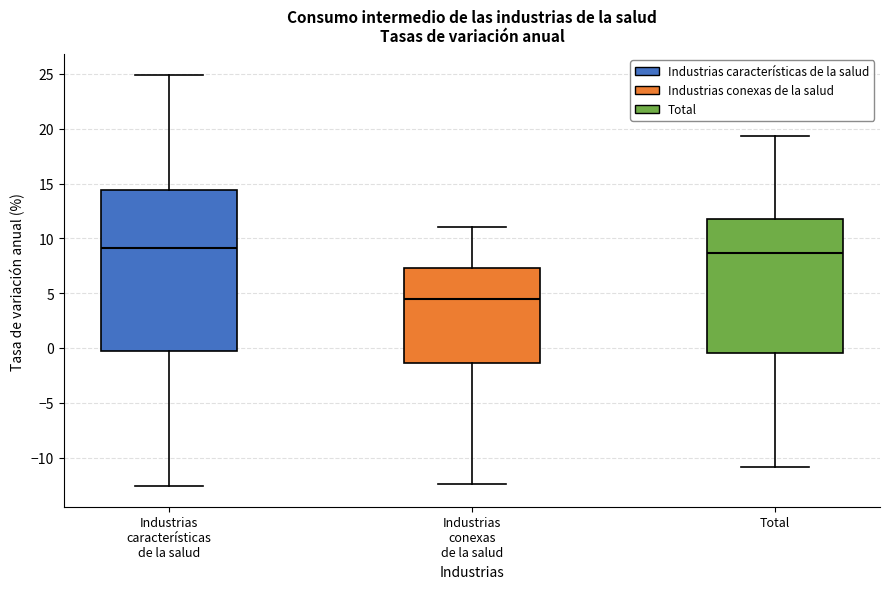

Comparing the boxes themselves (not the whiskers), which one is the tallest?

Industrias características de la salud